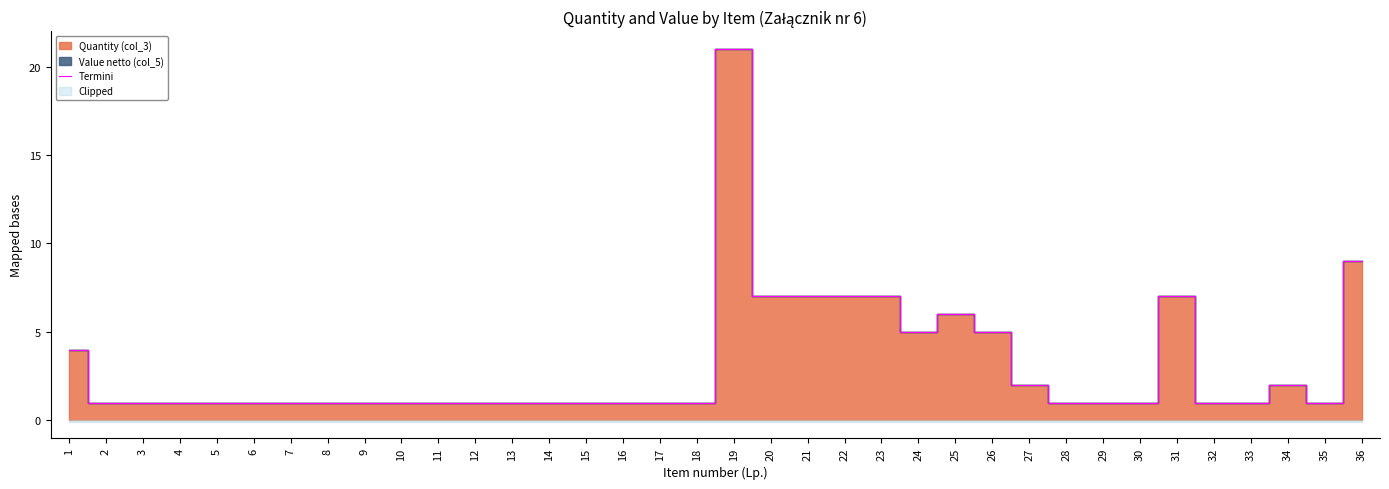

The value at 13 is 1. True or false?

True